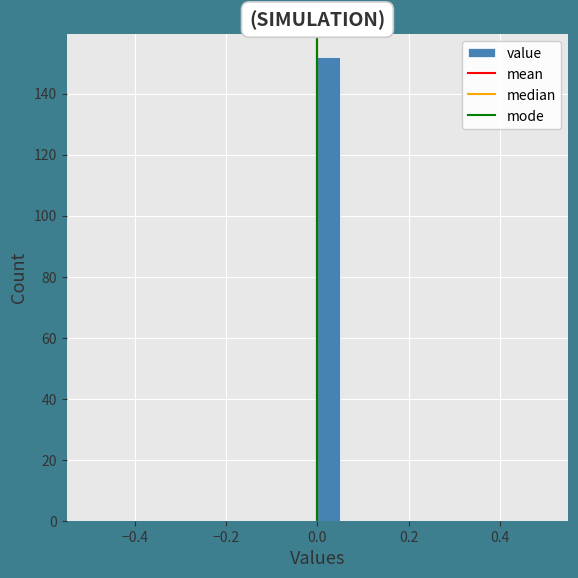

Read against the x-axis, roughly where is the centre of the tallest bar?

0.02